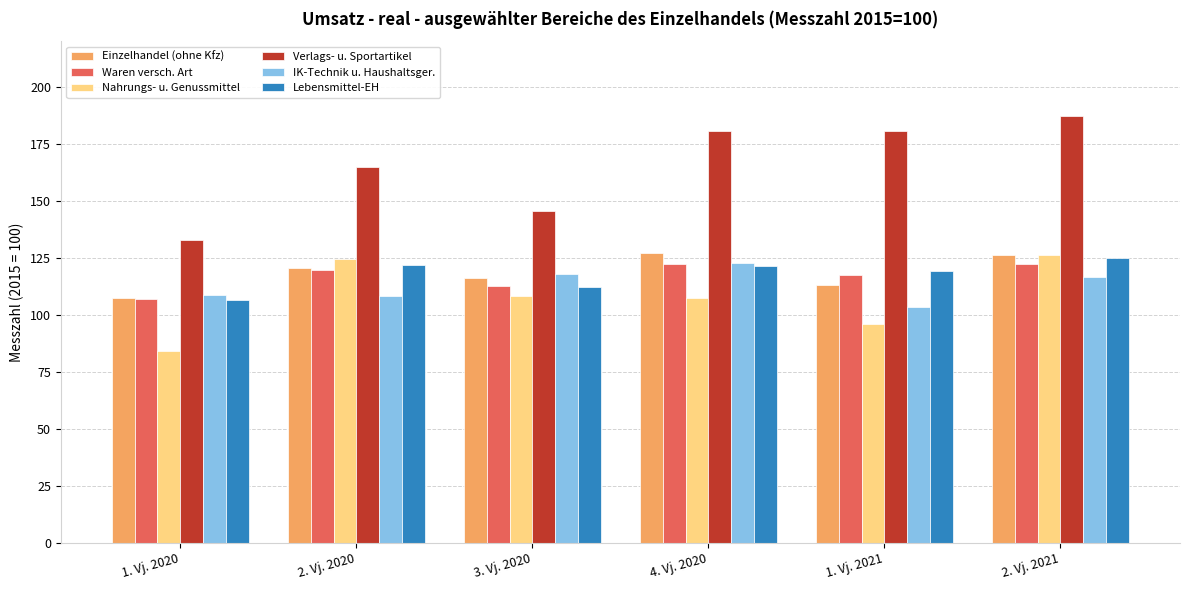

How many data points does each series have?

6